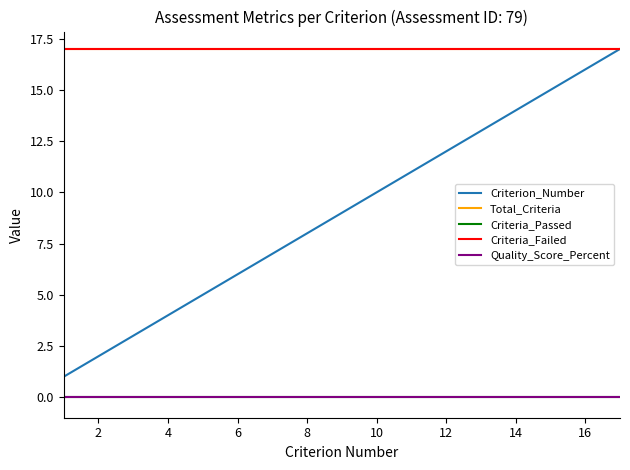

At how many categories does at least one series exceed 13?

17